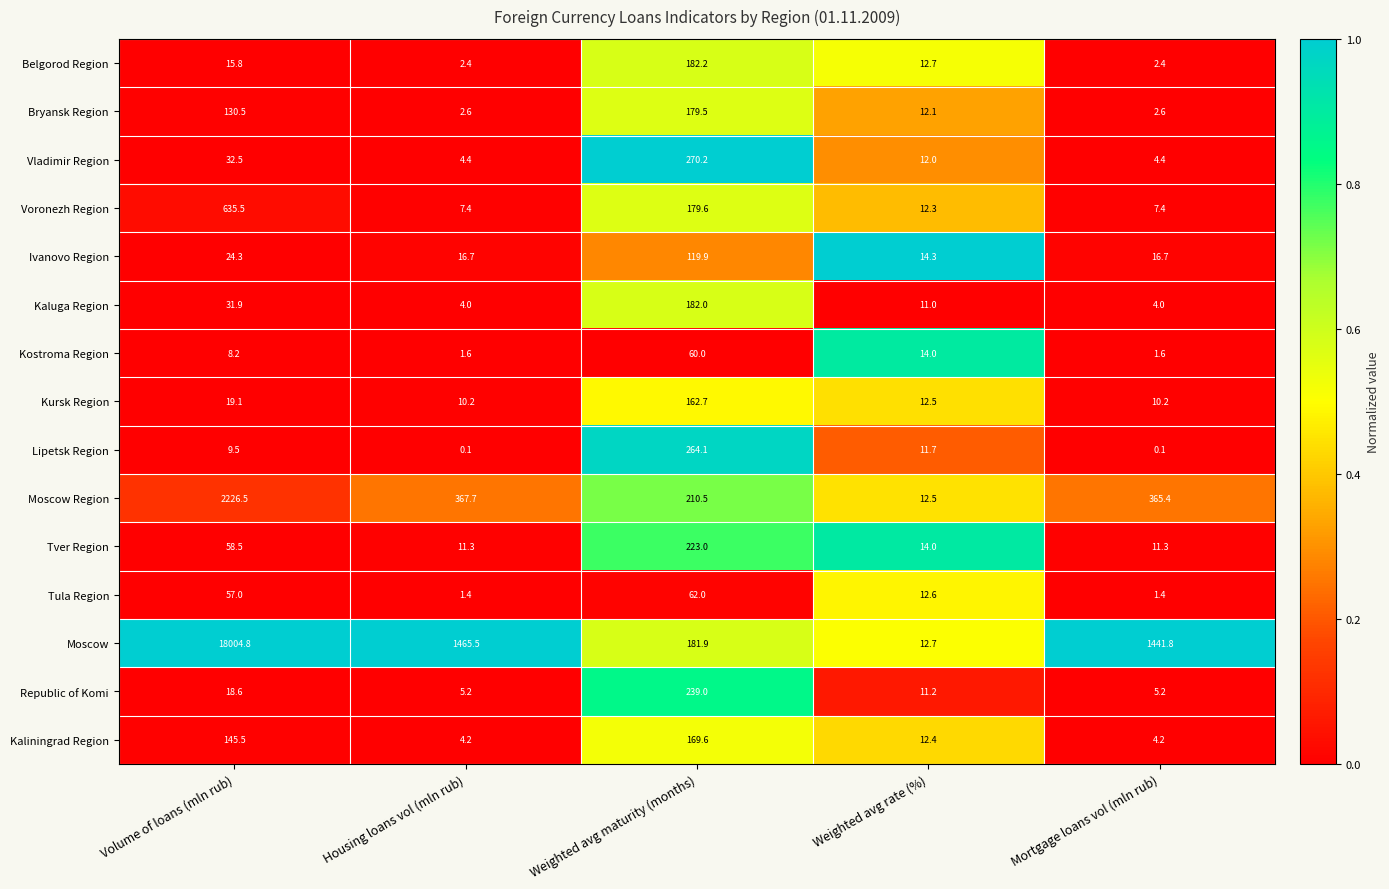

Between Housing loans vol (mln rub) and Weighted avg maturity (months), which series saw the biggest shift?

Moscow